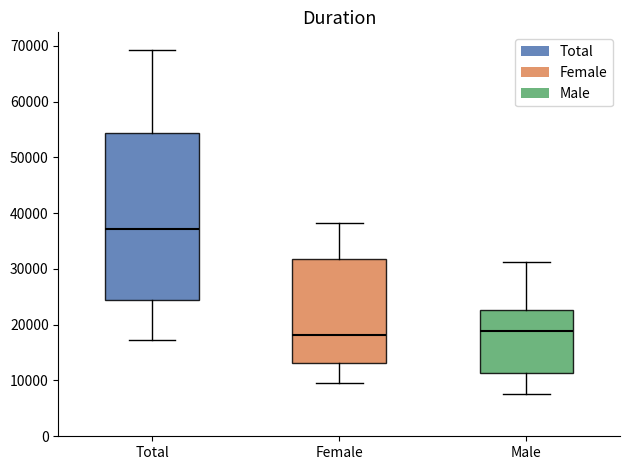

Which box is the tallest, from its lower edge to its upper edge?

Total